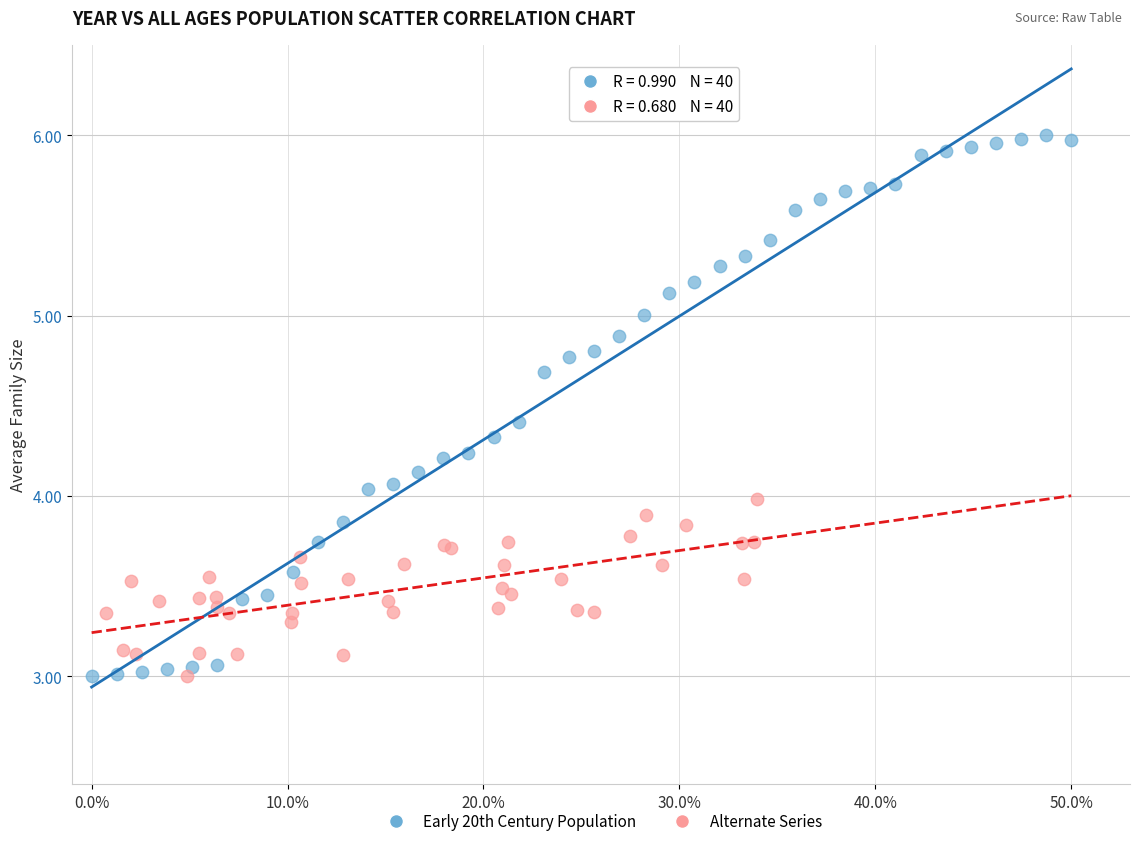

Which series contains the highest Y value?

Early 20th Century Population